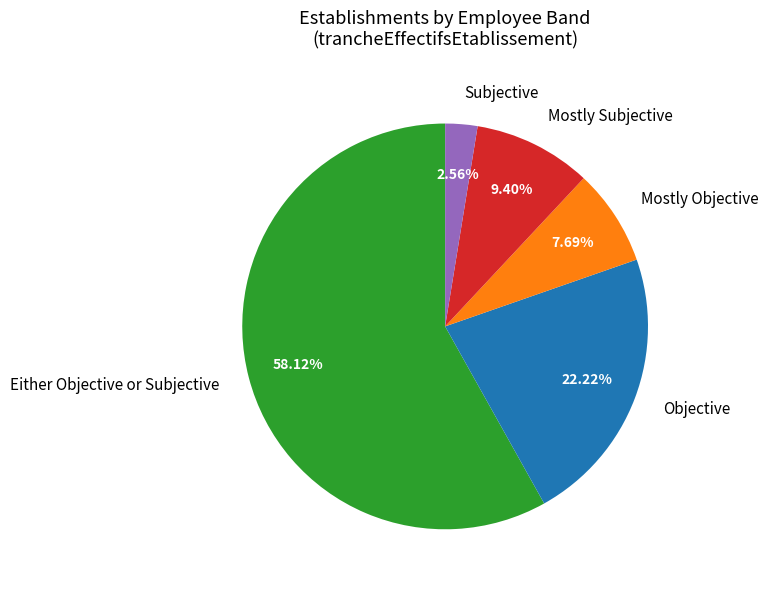

Approximately how many times larger is the value at Mostly Subjective compared to Subjective?

3.7